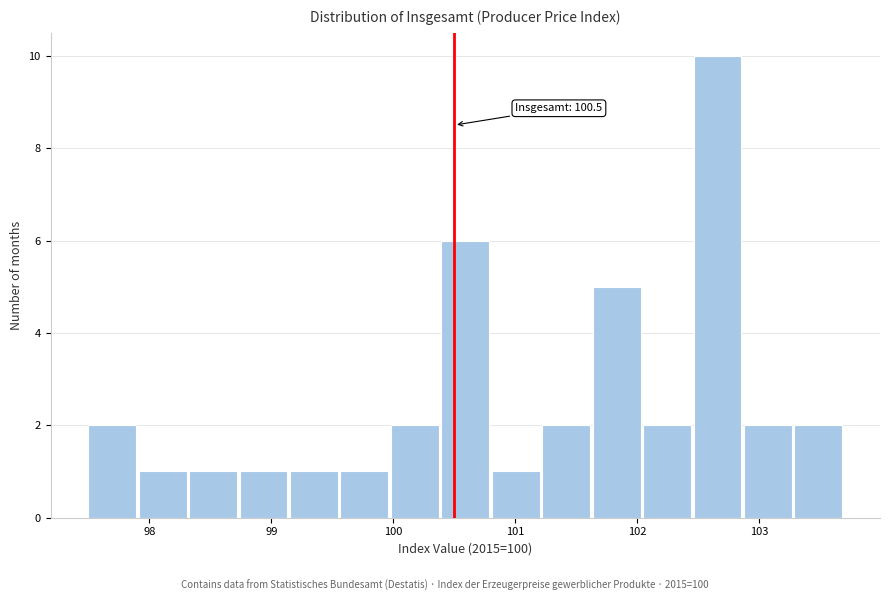

Which range on the x-axis has the tallest bar?

102.5 to 102.9